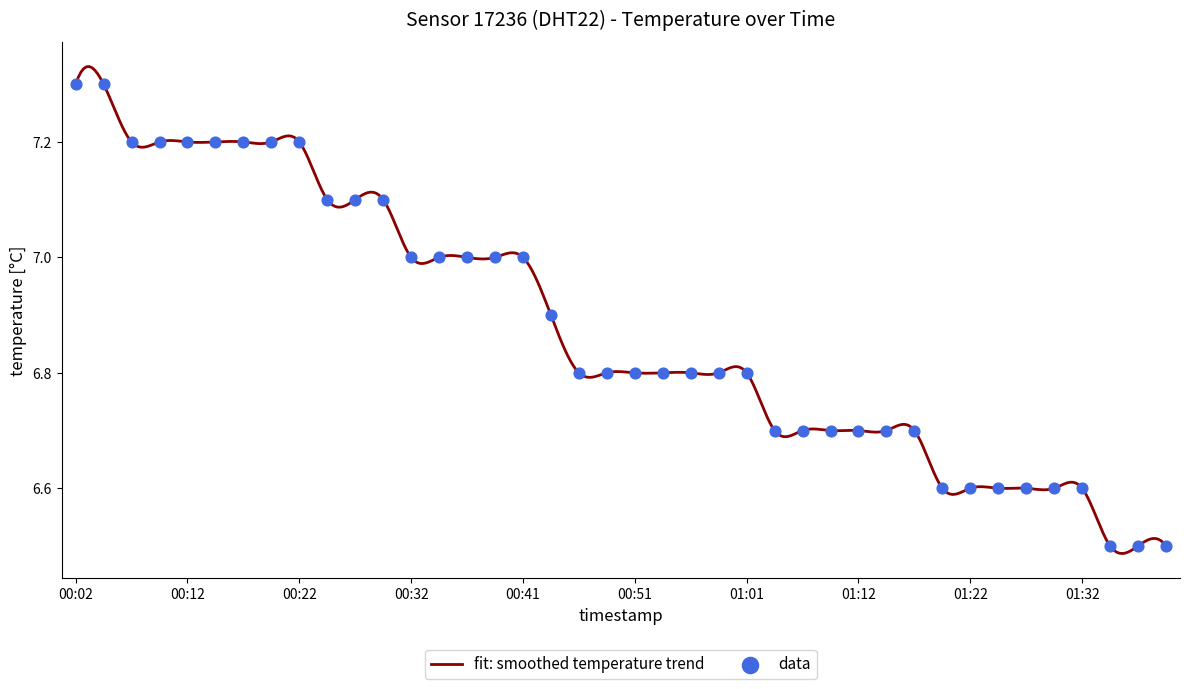

What is the change in value from 00:44 to 00:49?

-0.1